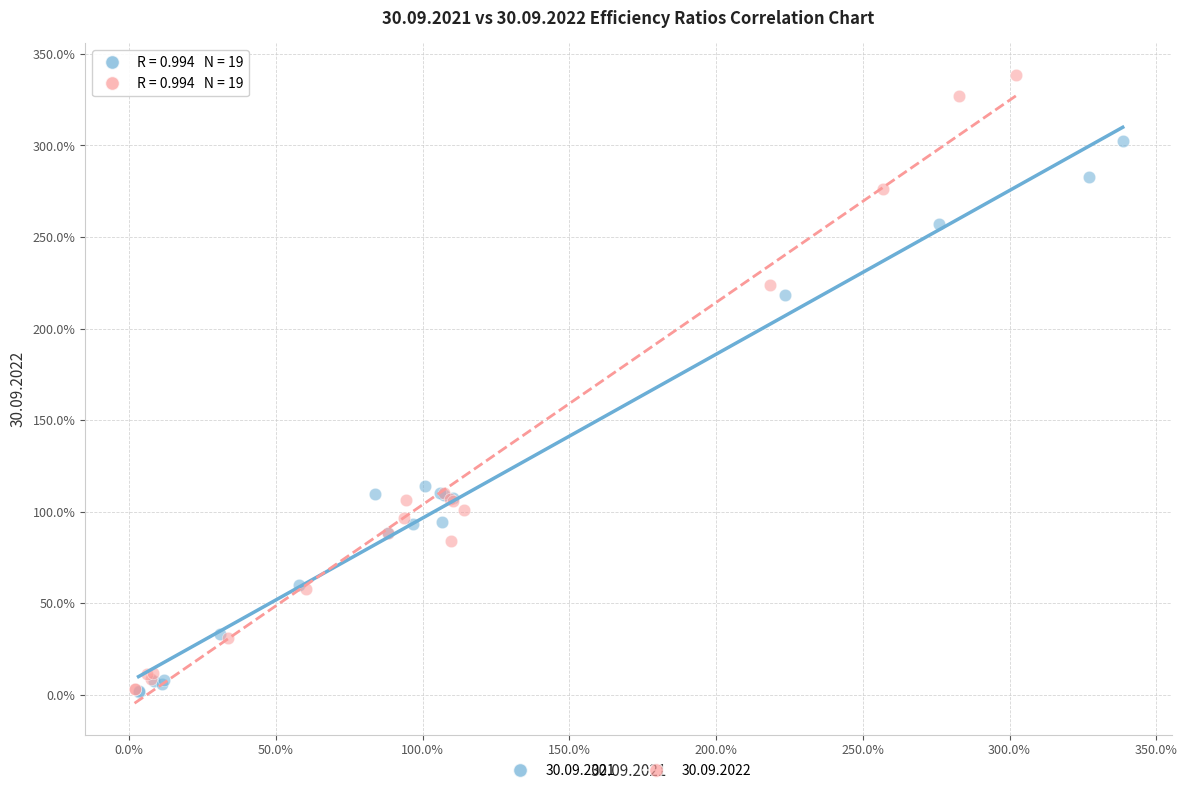

What are all the series names shown in the legend?

30.09.2021, 30.09.2022